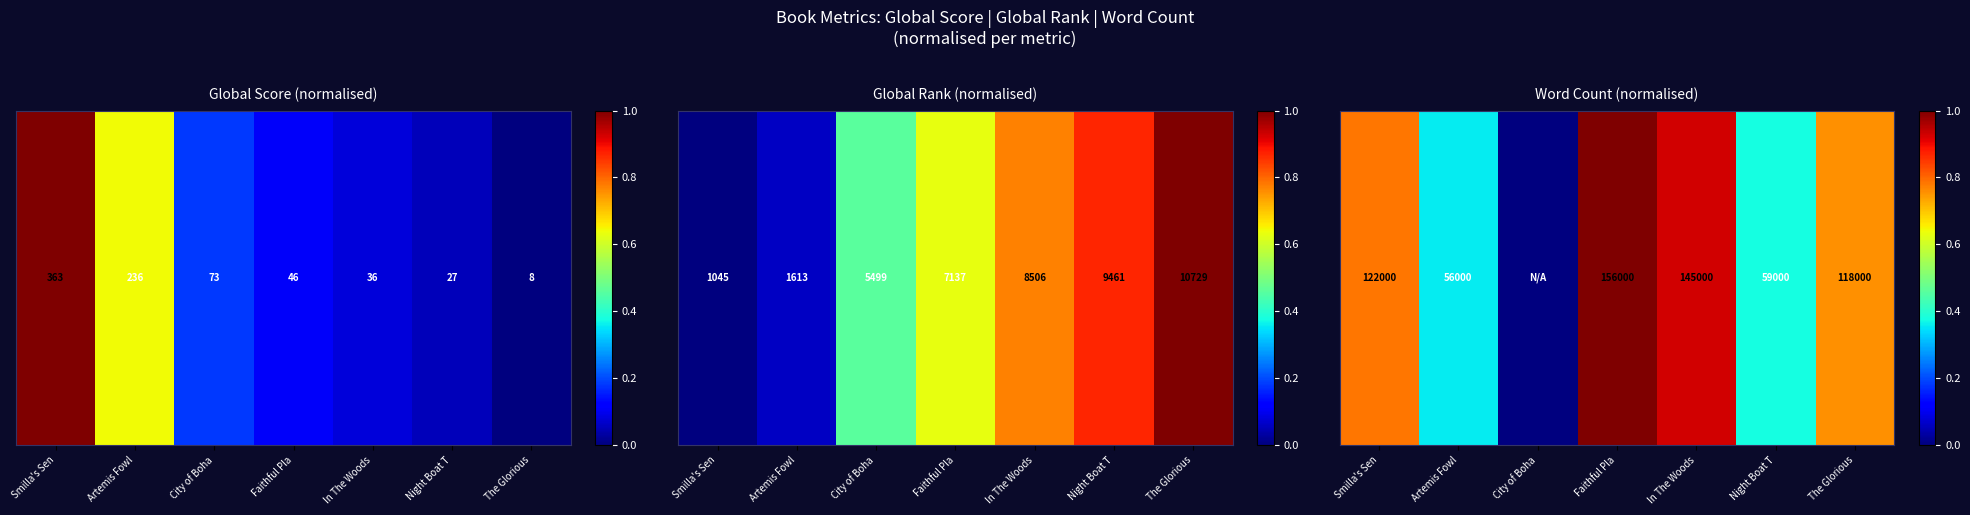

What is the total value across all series at Artemis Fowl?

1.1